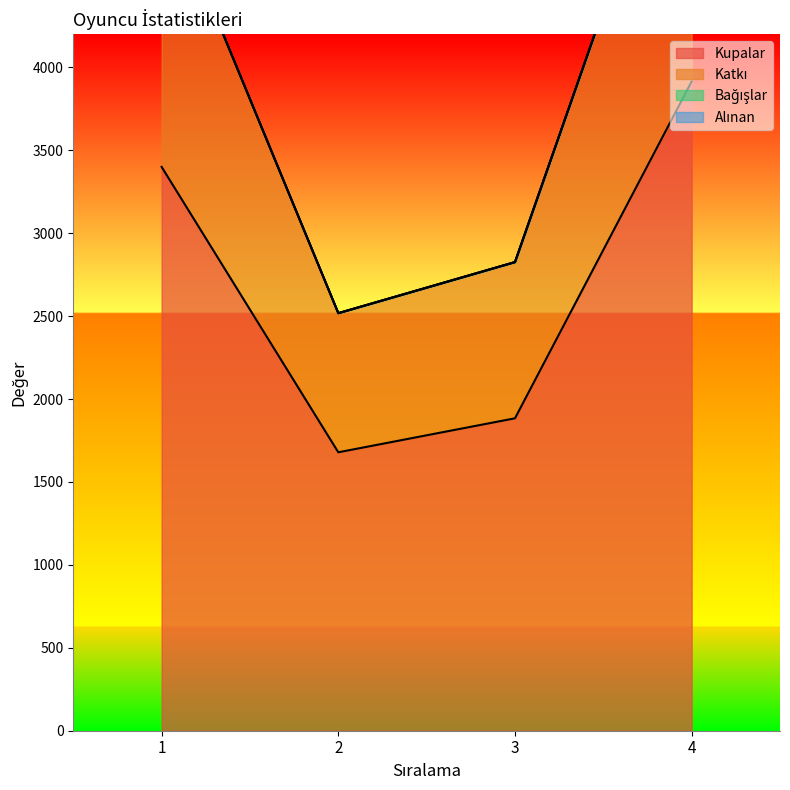

List the labels in order of Kupalar value, largest first.

4, 1, 3, 2